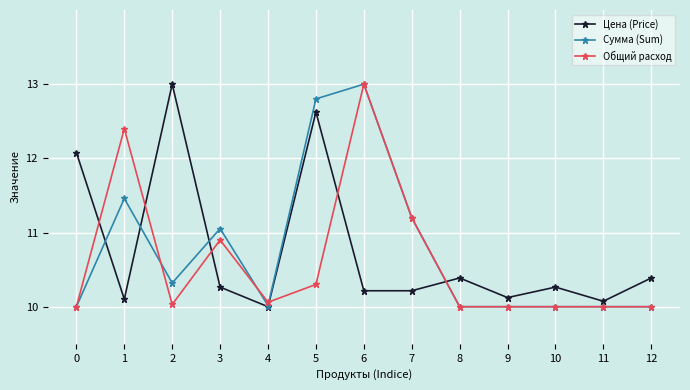

At which category does Сумма (Sum) reach its first local valley?

2